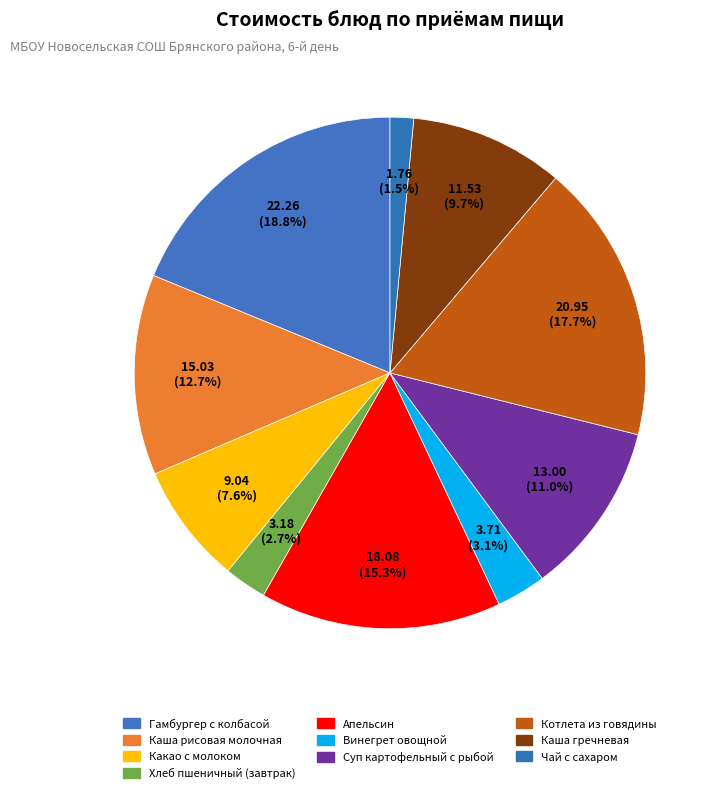

Count the number of slices in the pie.

10